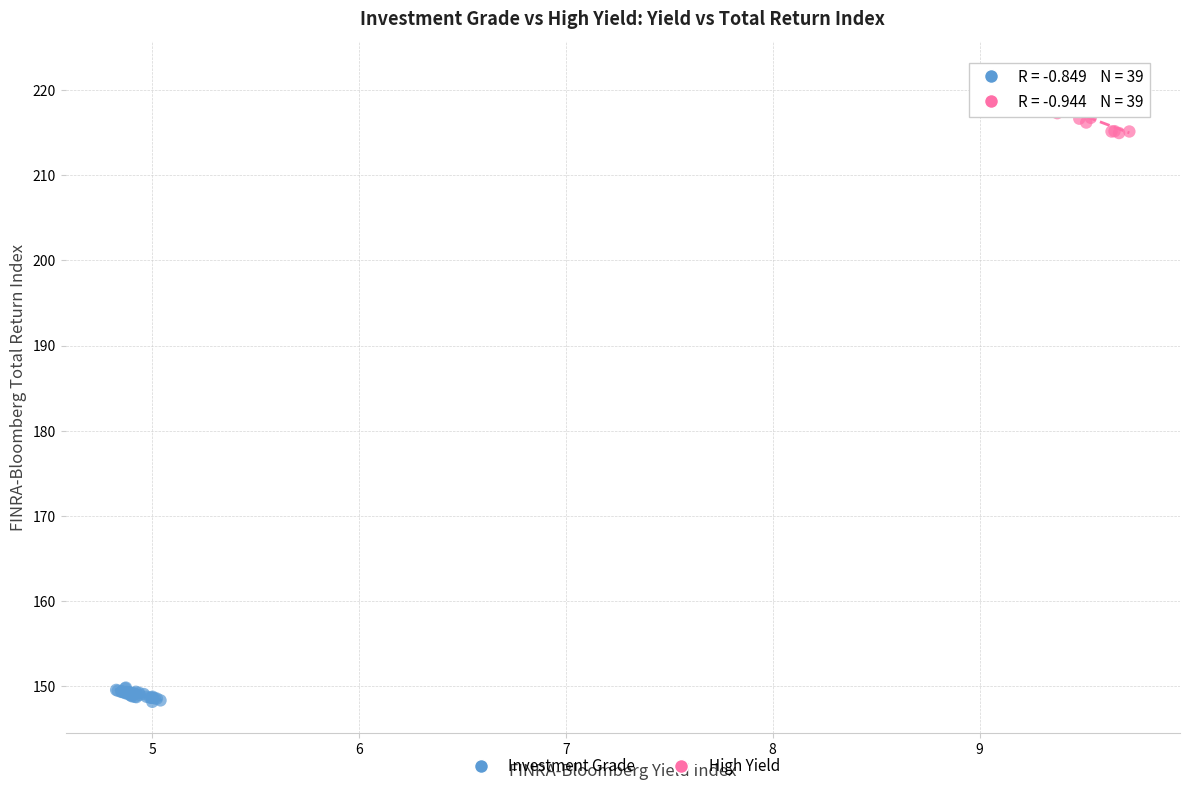

Which series has the largest Y range (max minus min)?

High Yield